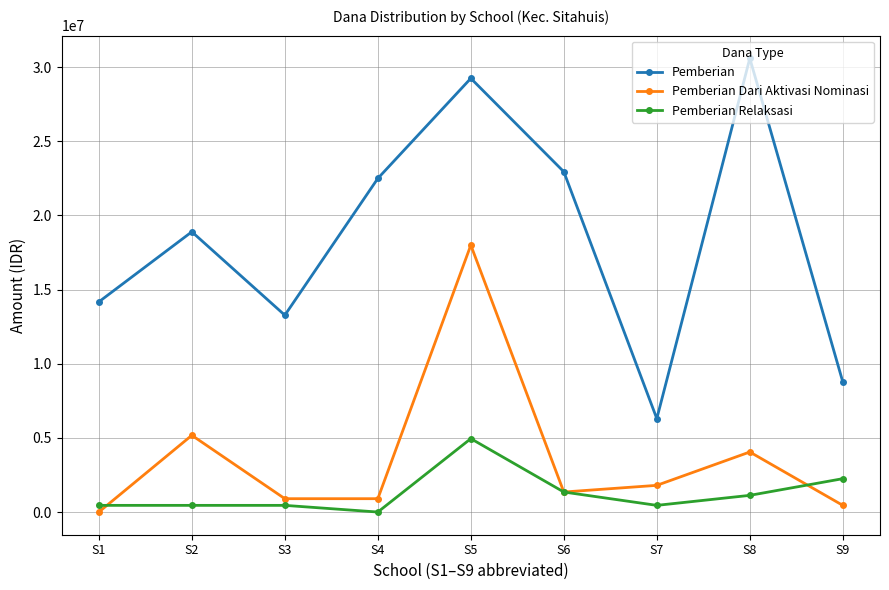

True or false: Pemberian Relaksasi and Pemberian Dari Aktivasi Nominasi intersect in this chart.

True